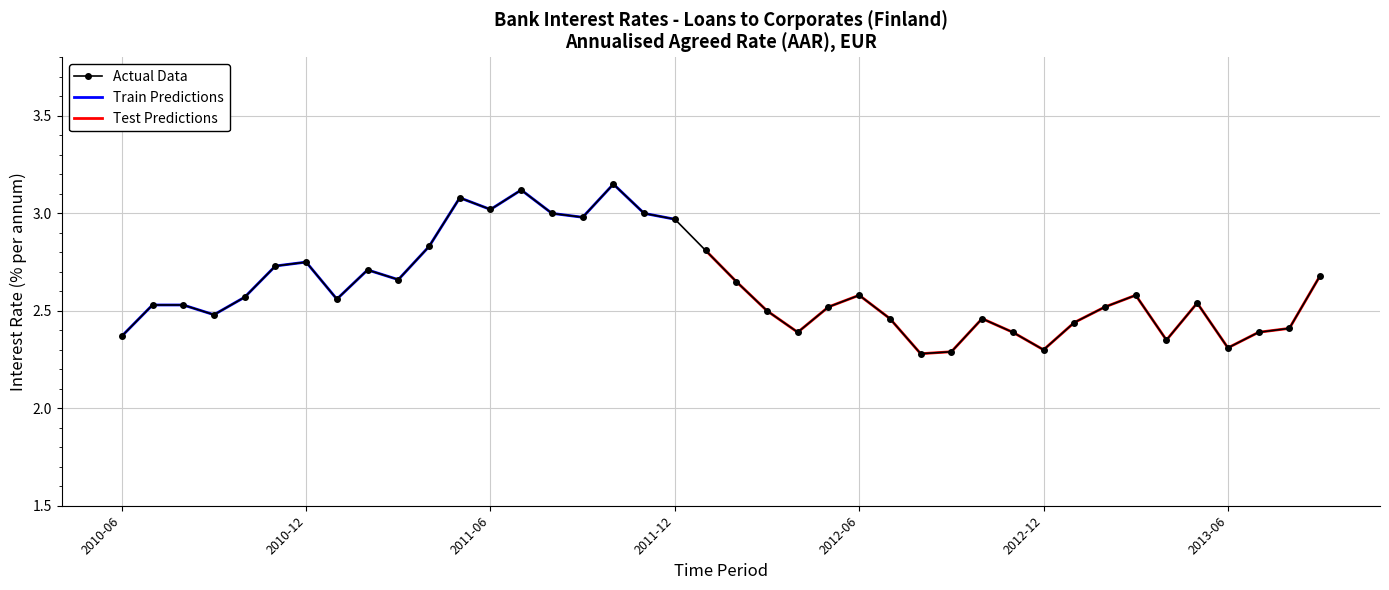

What is the lowest value of the Actual Data series?

2.3